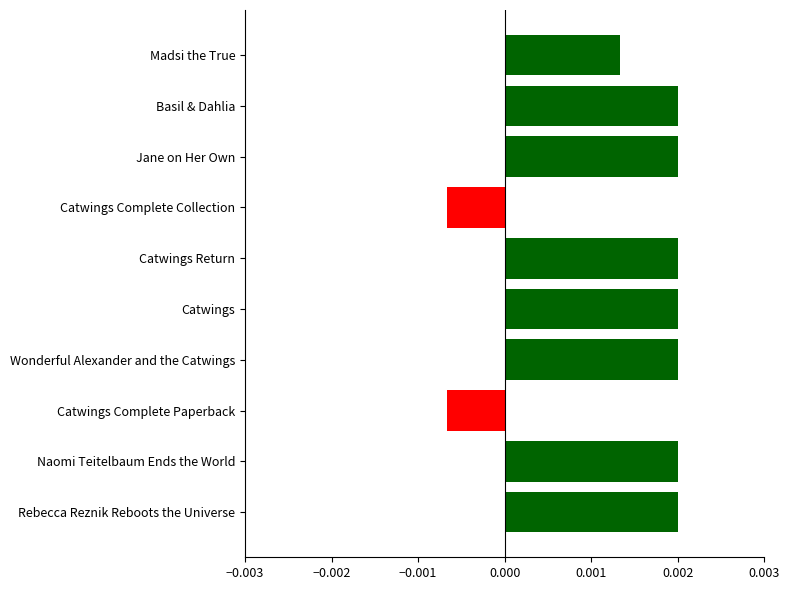

Between Catwings and Catwings Complete Paperback, which is larger?

Catwings